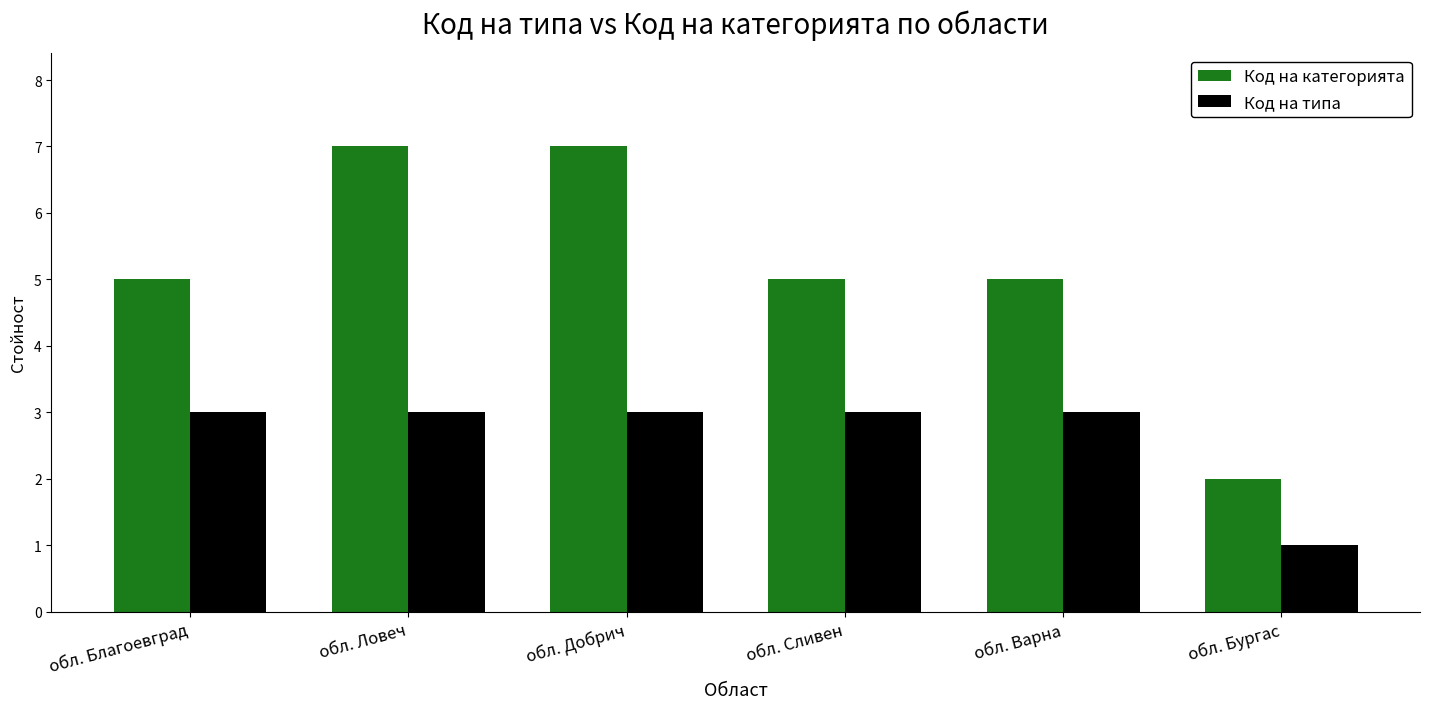

What position from the left is обл. Варна?

5